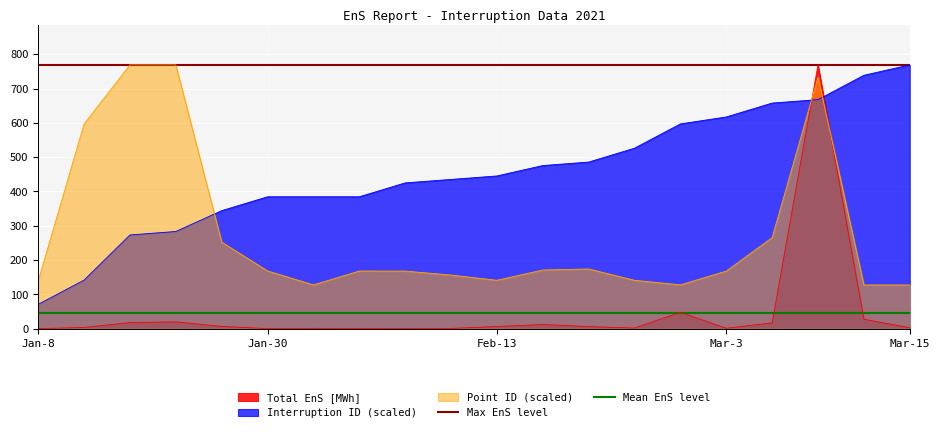

Is the value of Point ID (scaled) at Mar-3 greater than the value of Interruption ID (scaled) at Jan-30?

No